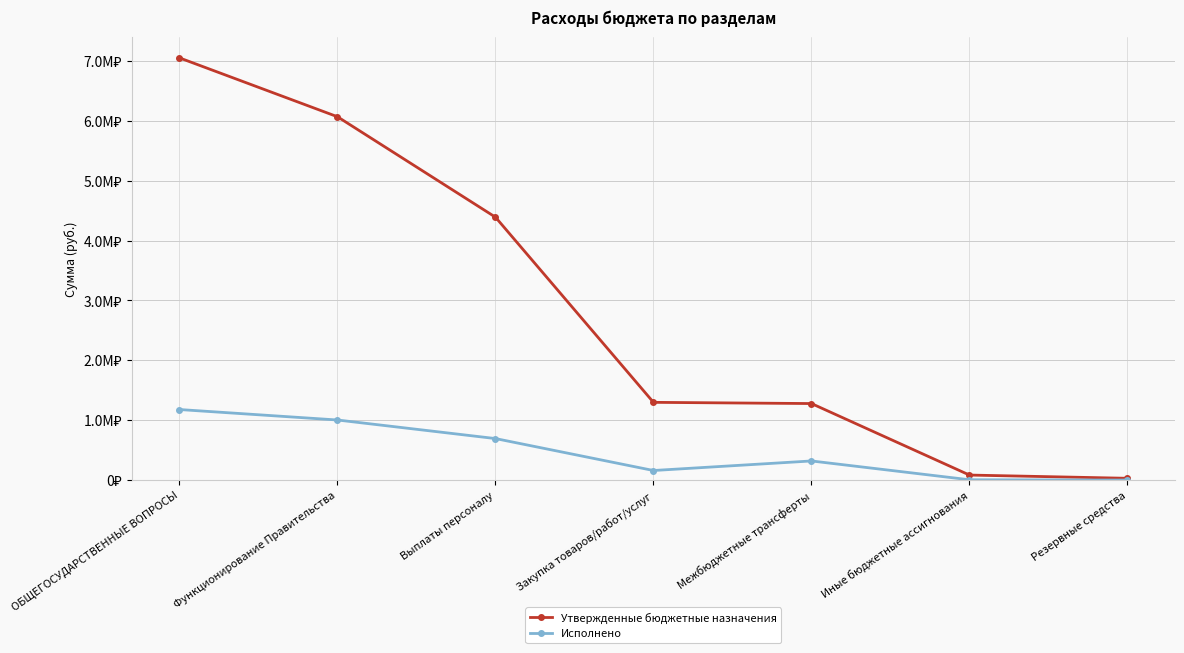

What are all the series names shown in the legend?

Утвержденные бюджетные назначения, Исполнено